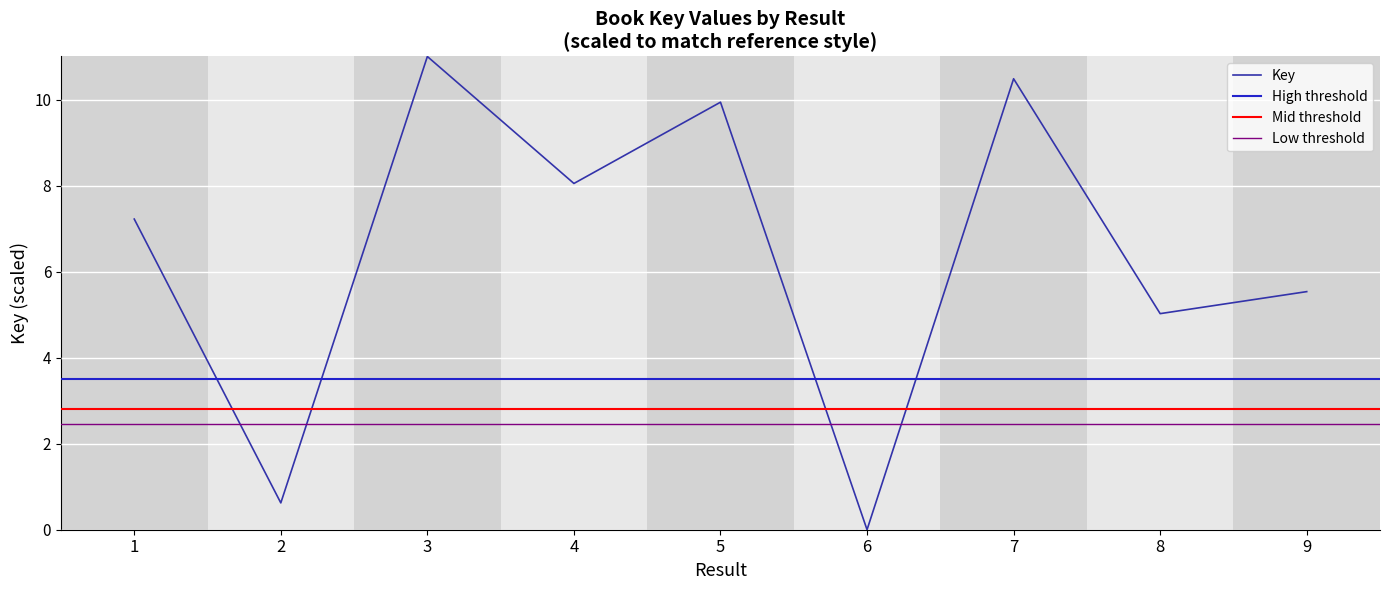

What is the value of the 1st point from the left?

7.2